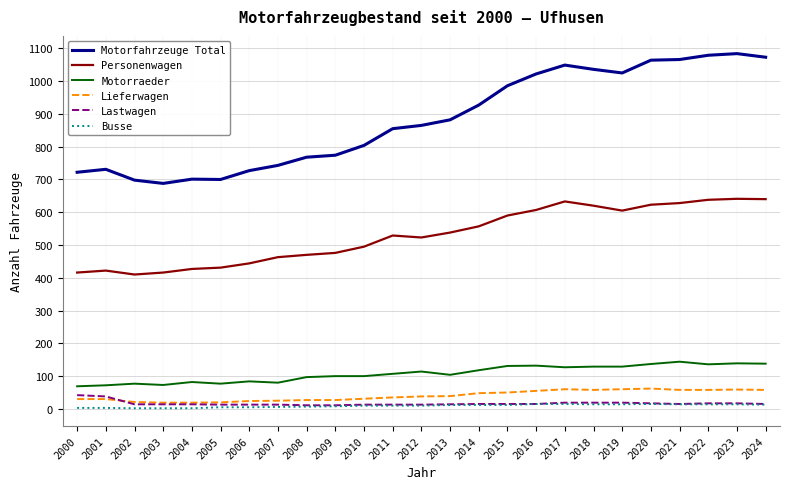

True or false: Lastwagen and Lieferwagen cross at least once.

True